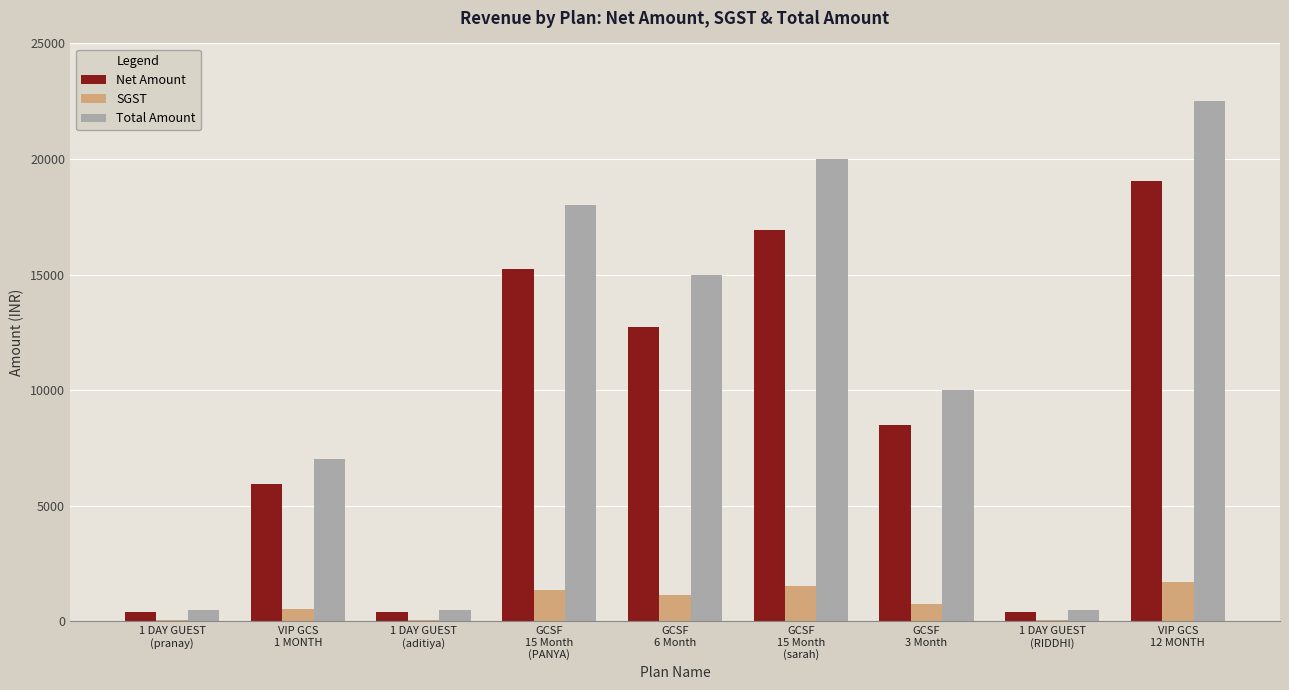

Which series has the largest total across all categories?

Total Amount